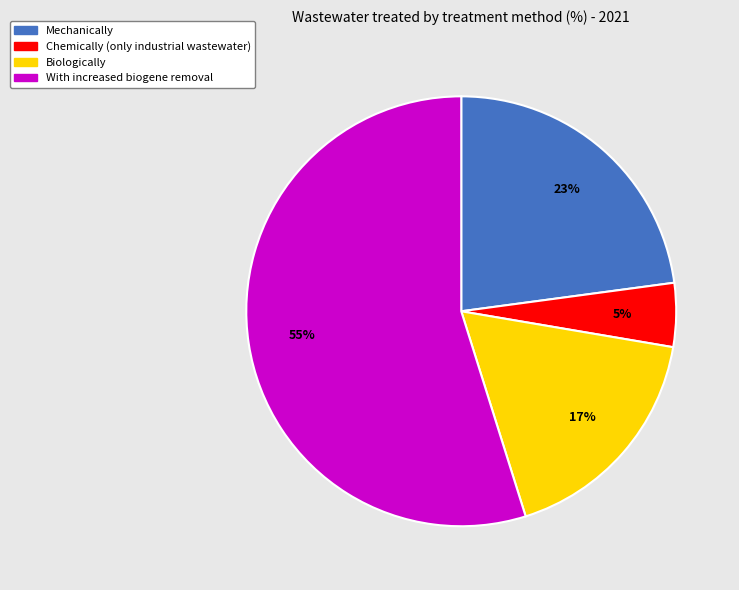

How many slices are in this pie chart?

4